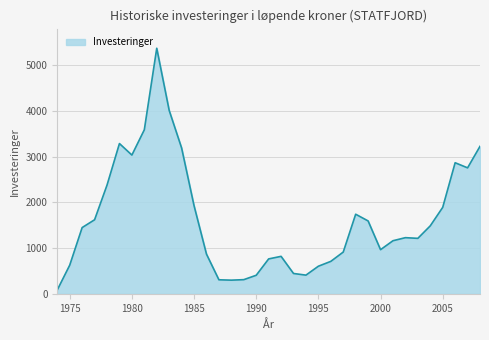

What is the greatest value displayed?

5375.0